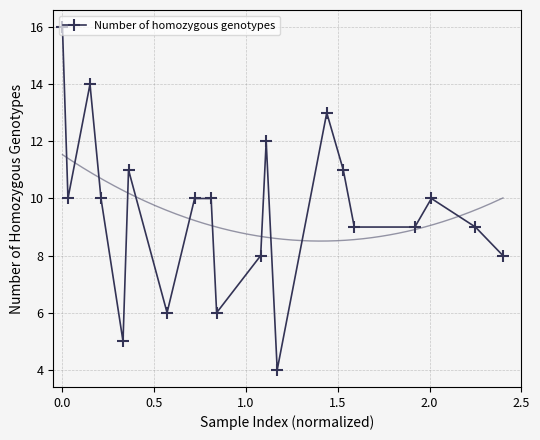

What is the minimum value for Number of homozygous genotypes?

4